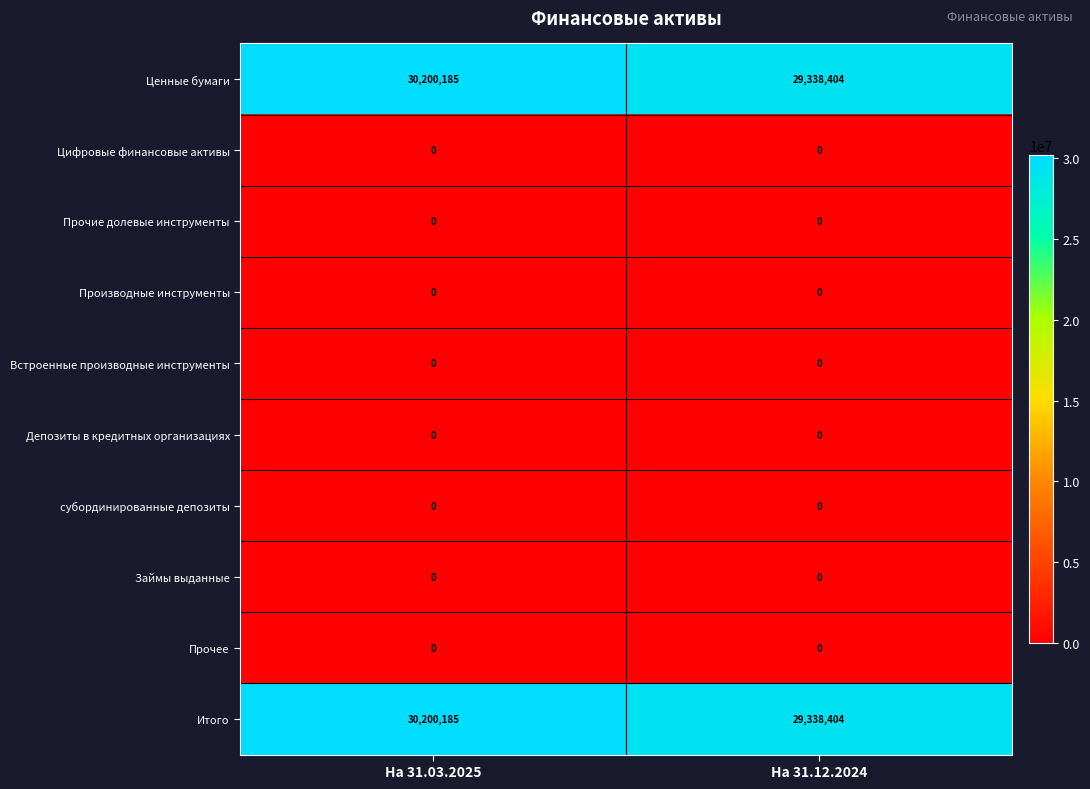

What is the difference between the Итого values at На 31.12.2024 and На 31.03.2025?

861781